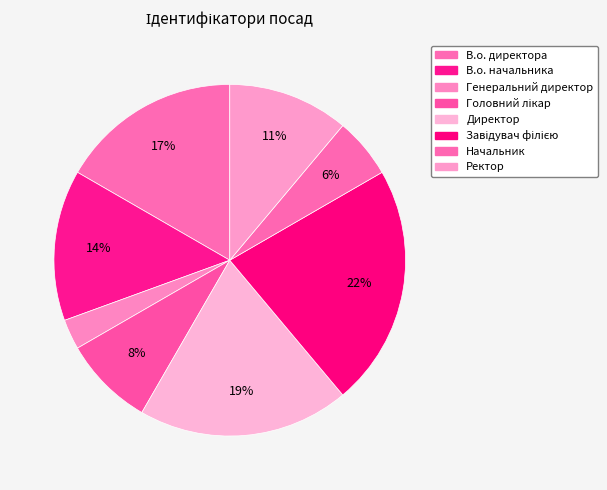

What is the smallest slice in the pie chart?

Генеральний директор